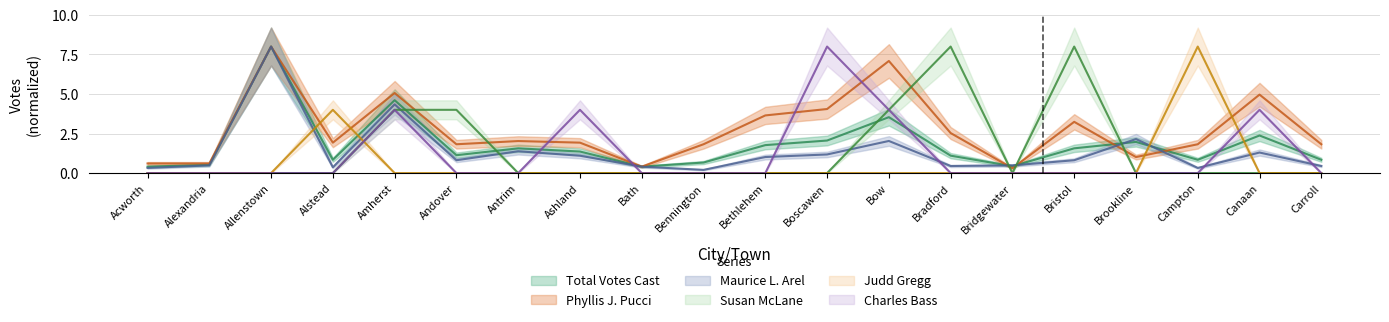

At which category is the sum across all series the highest?

Allenstown